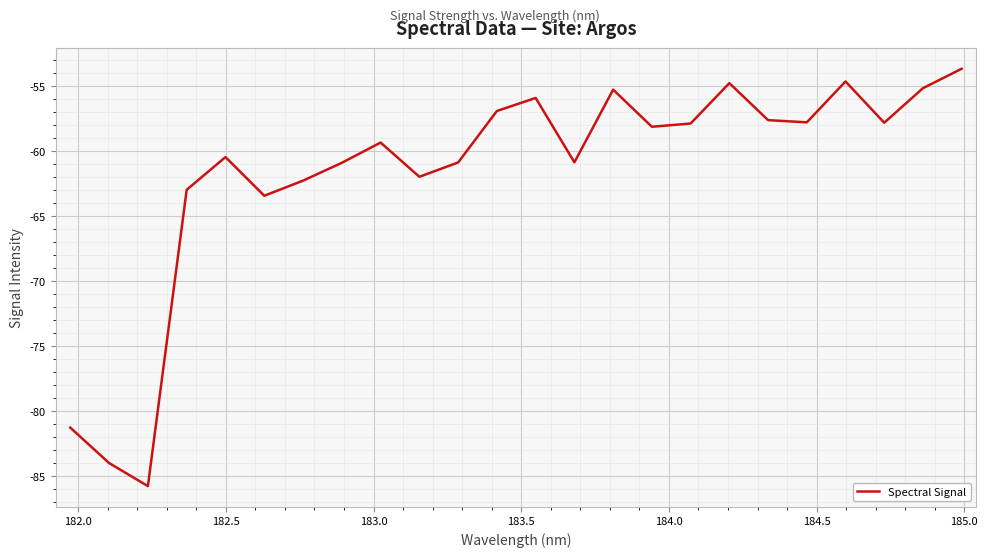

What is the difference between the maximum and minimum values?

32.1